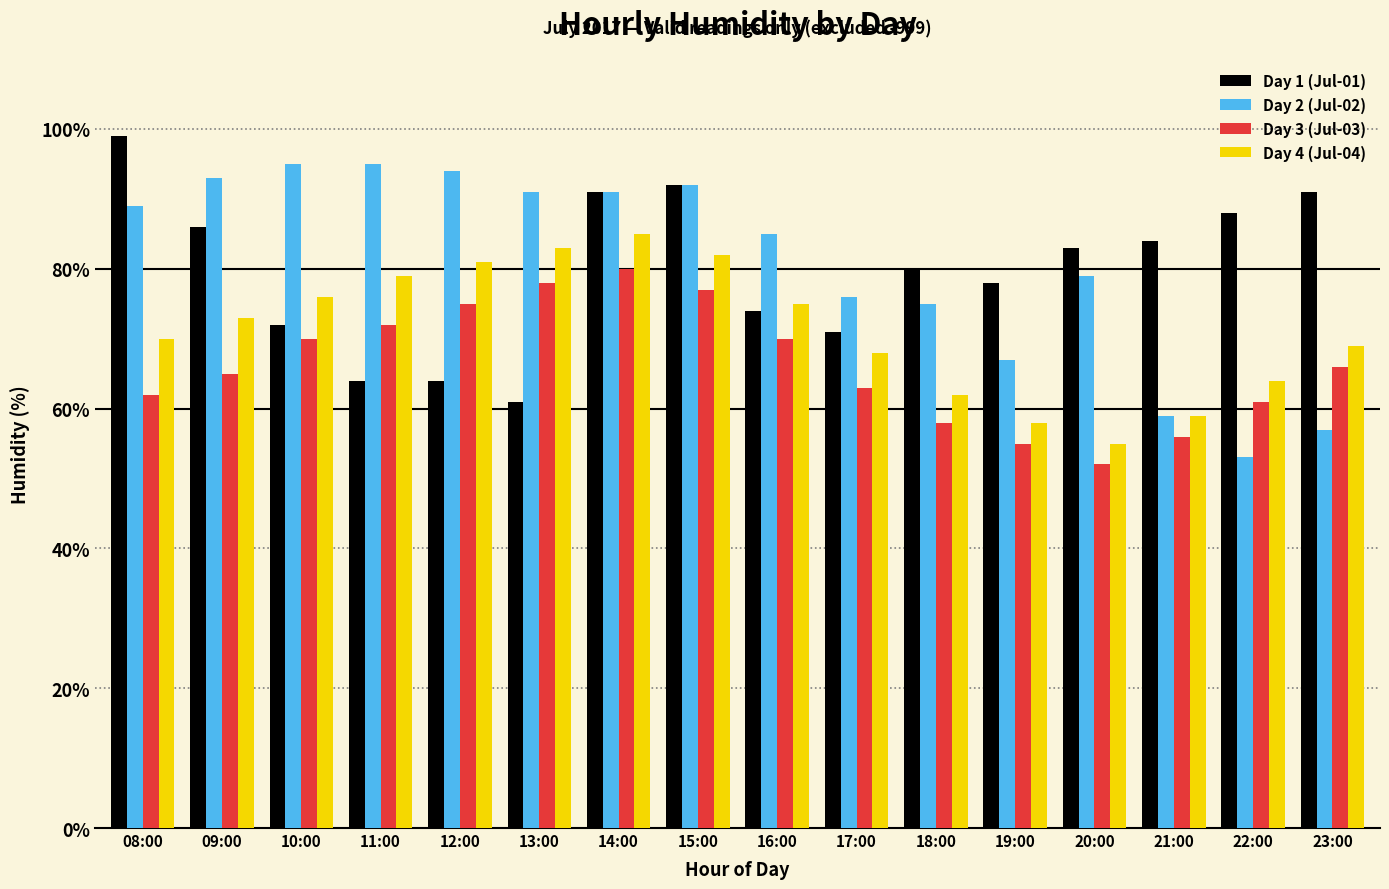

Is the value of Day 2 (Jul-02) at 21:00 greater than the value of Day 1 (Jul-01) at 22:00?

No